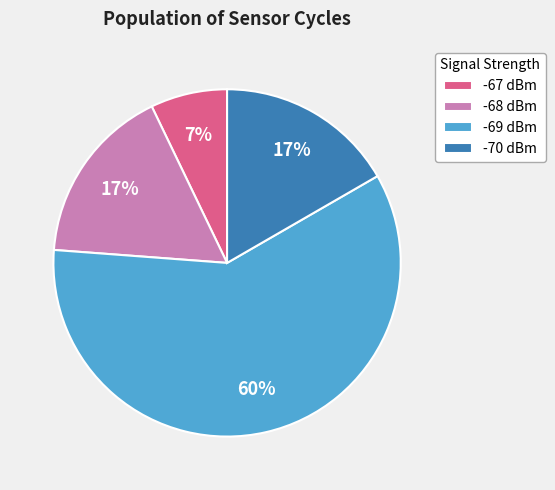

Which category has the biggest portion of the pie?

-69 dBm